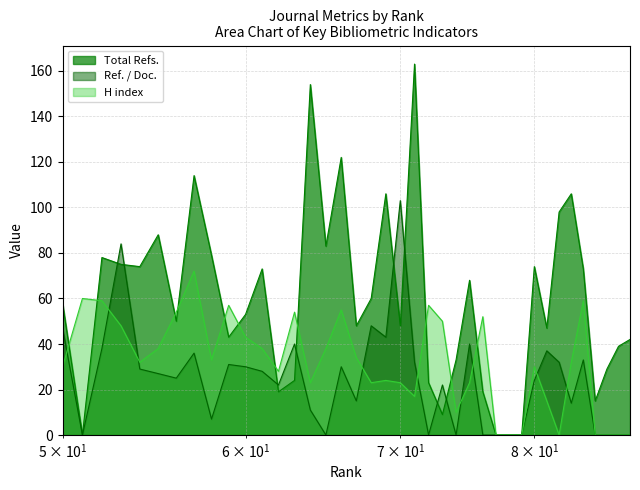

What are all the series names shown in the legend?

Total Refs., Ref. / Doc., H index